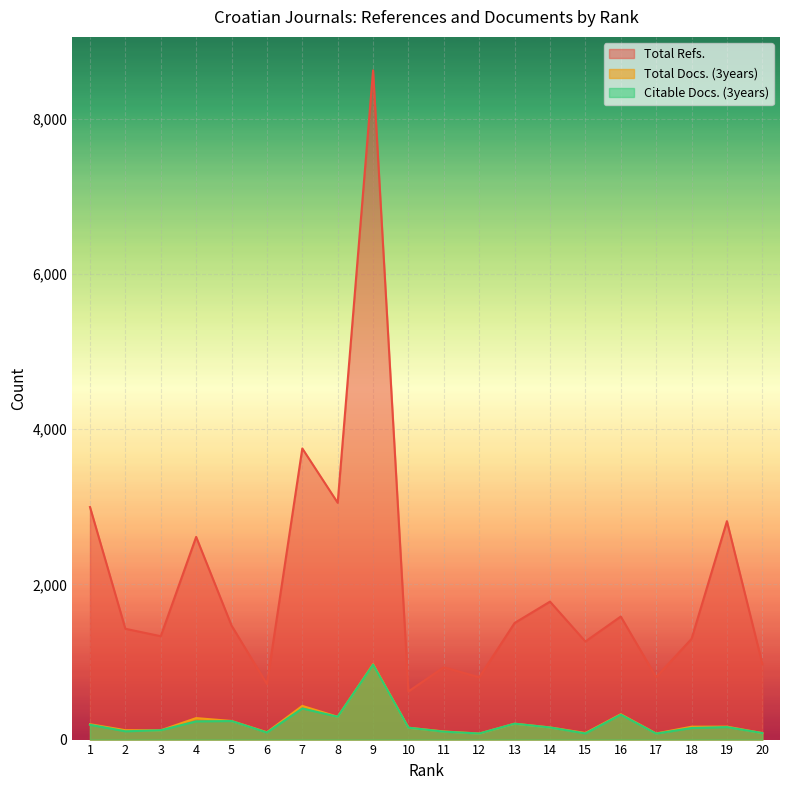

Reading left to right, what are all the values shown in this chart?

Total Refs.: 2997	1428	1332	2612	1470	716	3752	3052	8625	621	932	803	1503	1778	1264	1586	805	1298	2815	978
Total Docs. (3years): 198	121	120	277	240	95	434	294	971	153	105	78	205	157	85	327	79	166	167	84
Citable Docs. (3years): 191	107	120	235	239	91	401	294	966	153	102	78	205	156	79	321	77	149	161	84